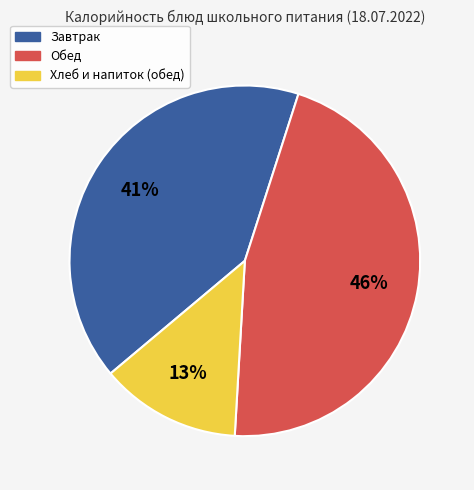

Between Хлеб и напиток (обед) and Обед, which is larger?

Обед